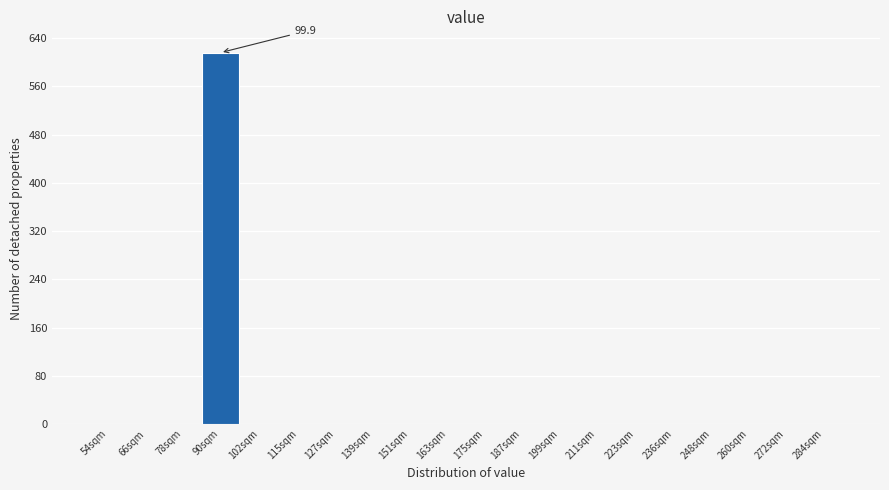

Reading left to right, list all the values displayed in this chart.

54sqm=0	66sqm=0	78sqm=0	90sqm=616	102sqm=0	115sqm=0	127sqm=0	139sqm=0	151sqm=0	163sqm=0	175sqm=0	187sqm=0	199sqm=0	211sqm=0	223sqm=0	236sqm=0	248sqm=0	260sqm=0	272sqm=0	284sqm=0